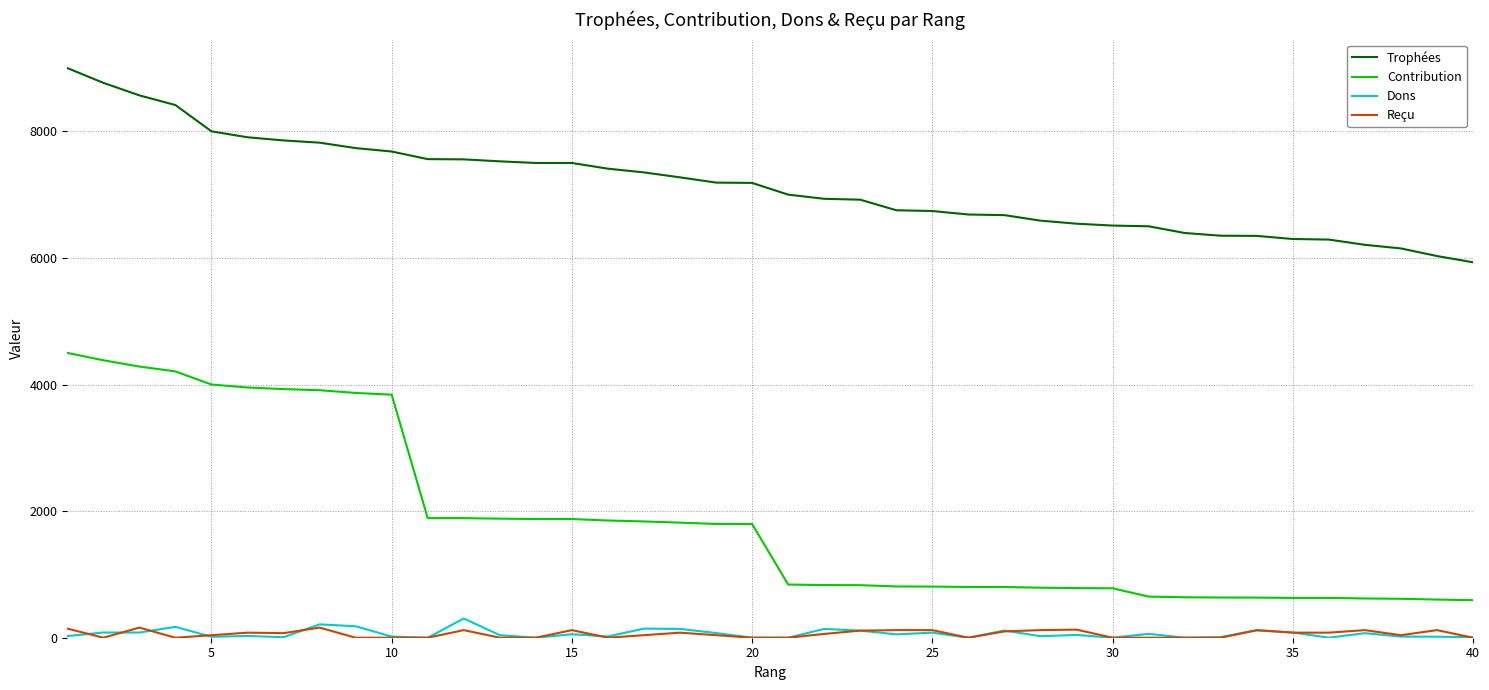

True or false: Dons and Contribution intersect in this chart.

False